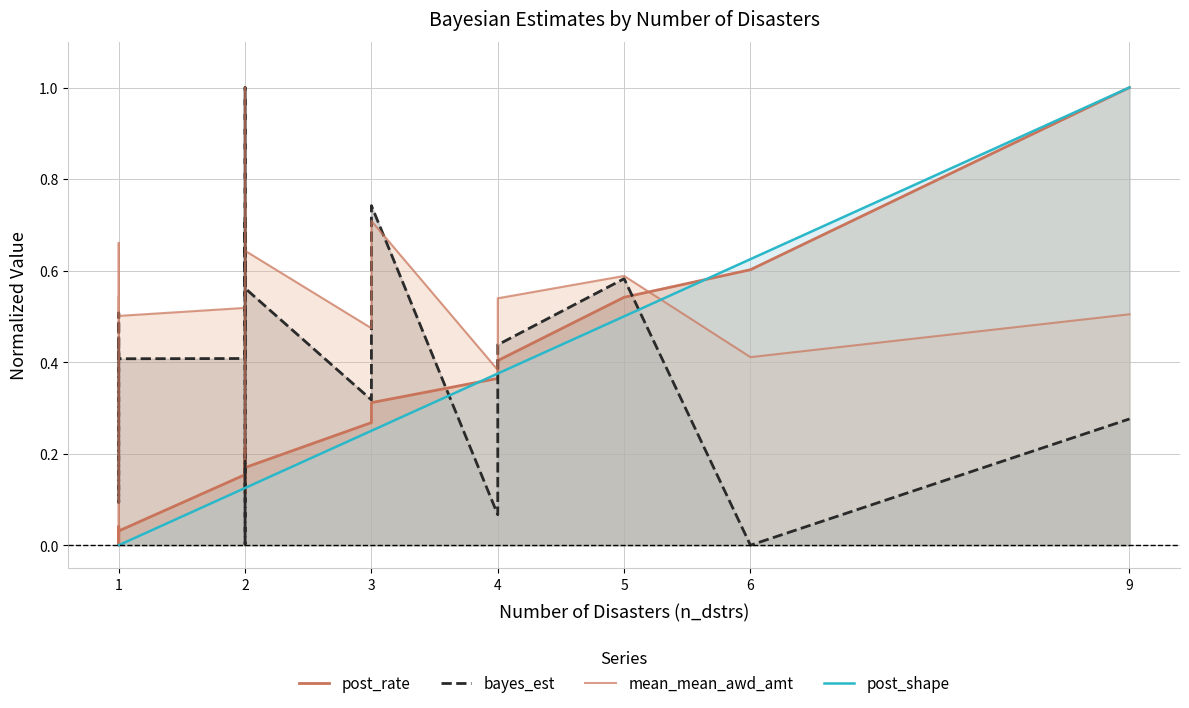

What is the difference between the second highest and second lowest values in the bayes_est series?

0.7